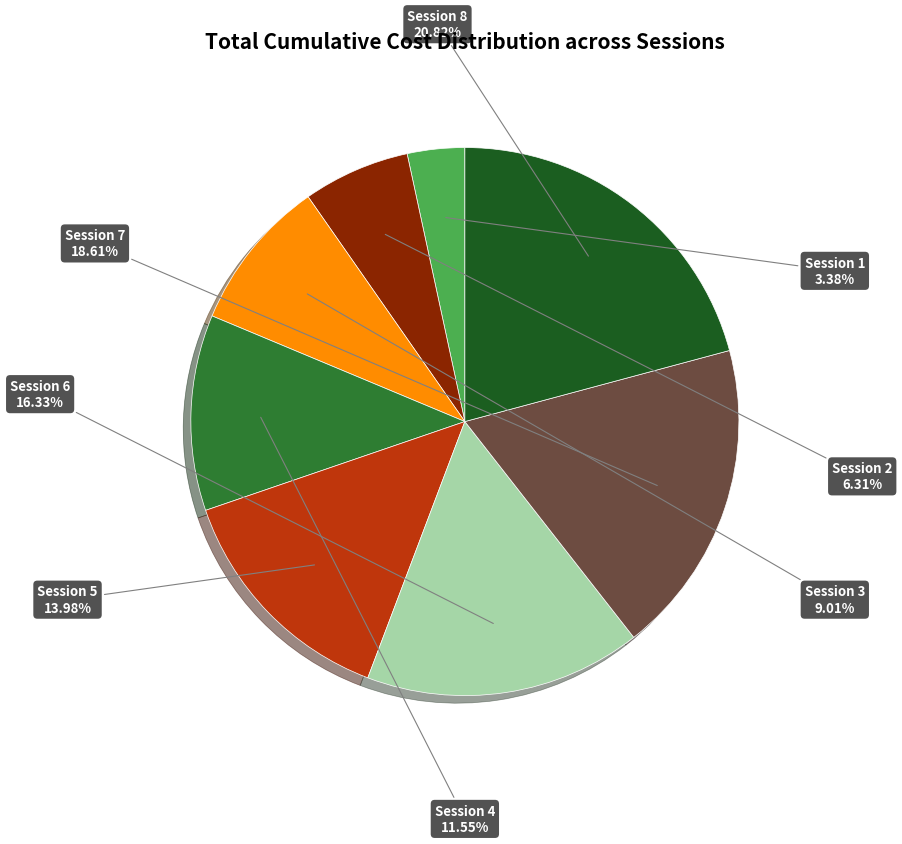

Is there any slice that represents more than half of the pie?

No